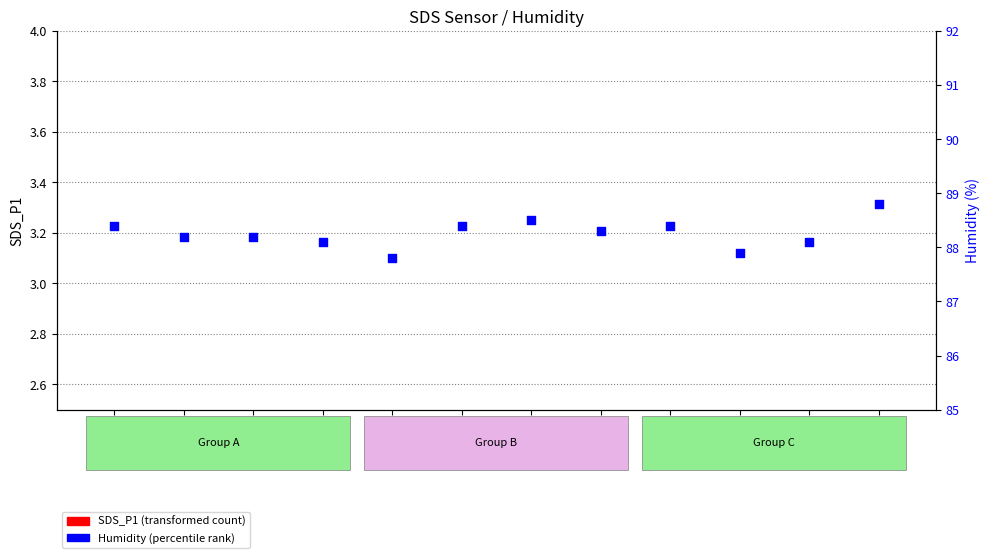

What is the total value across all series at 00:13?

88.8